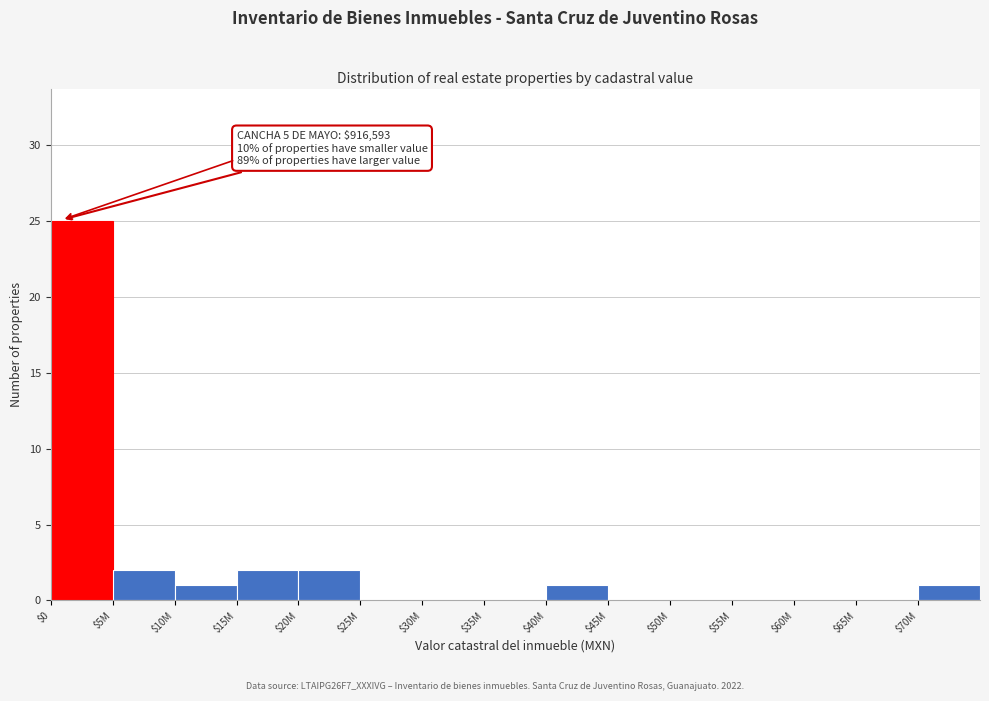

What is the sum of all values?

34